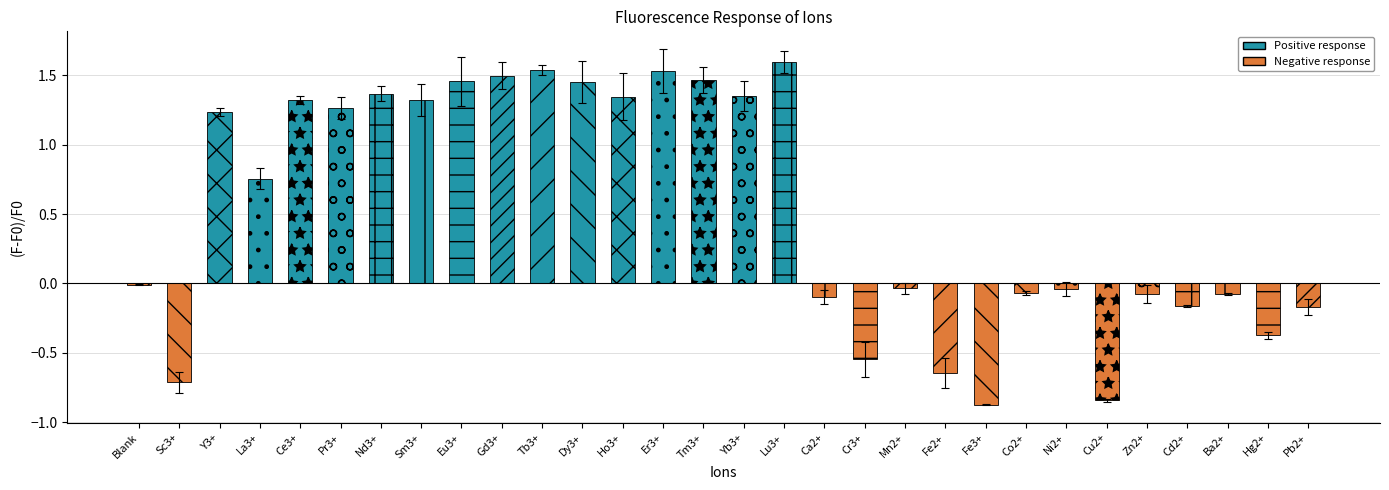

Which label corresponds to the smallest value in the chart?

Fe3+